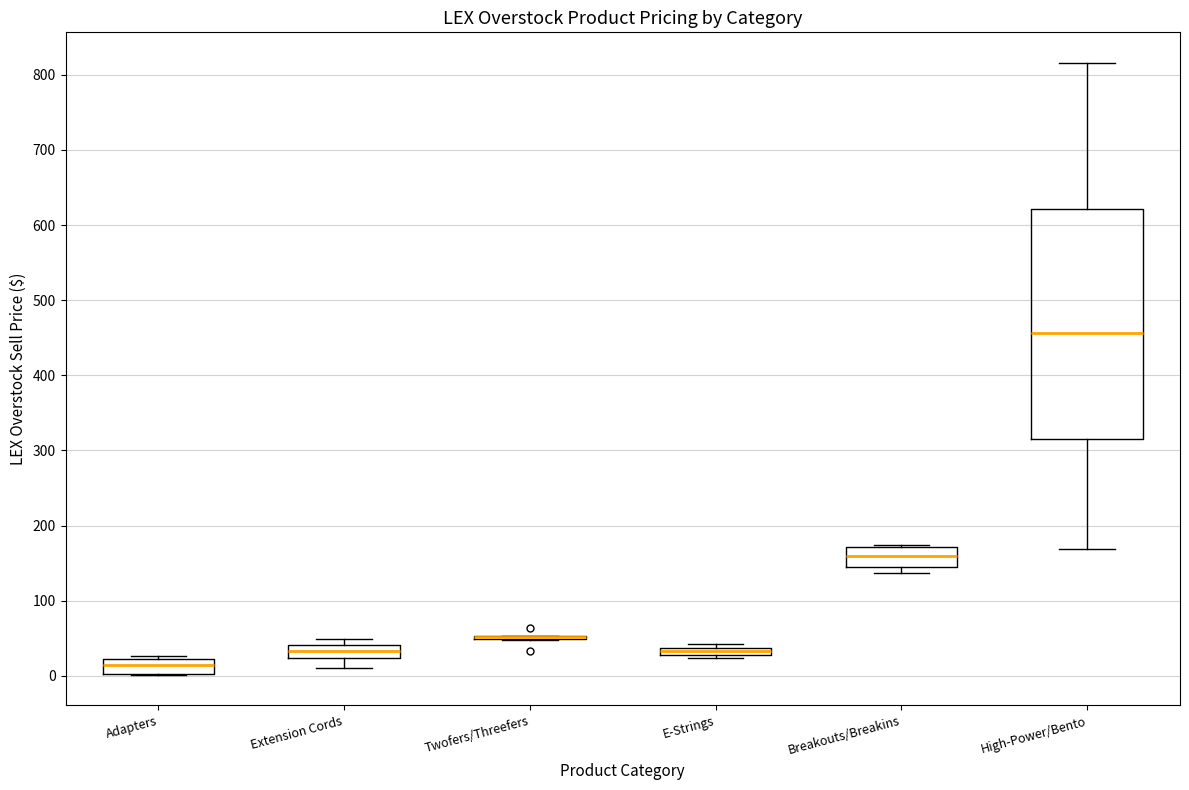

Comparing the boxes themselves (not the whiskers), which one is the tallest?

High-Power/Bento